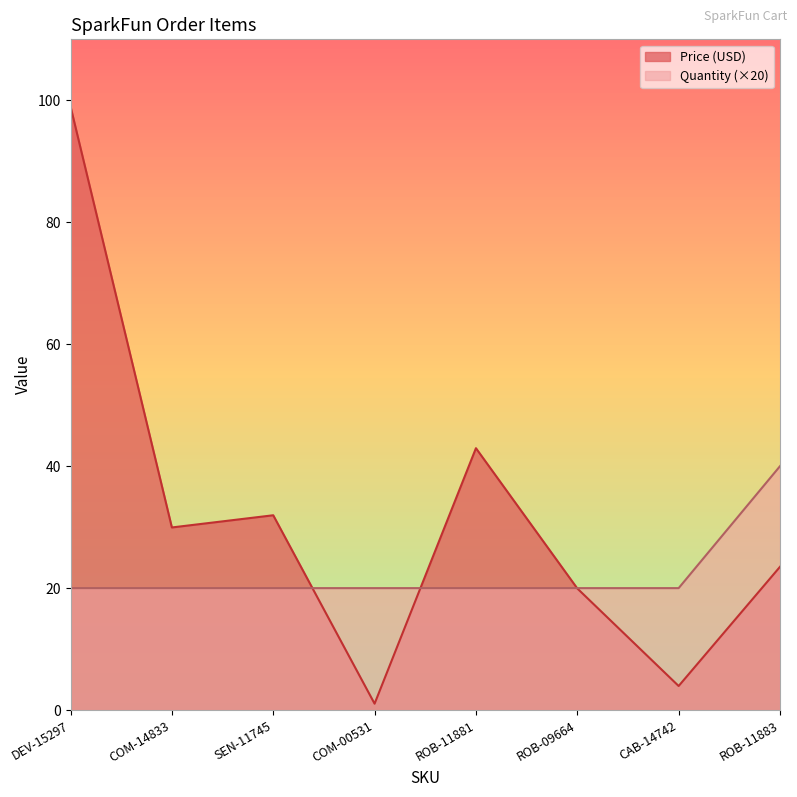

What position from the left is COM-14833?

2